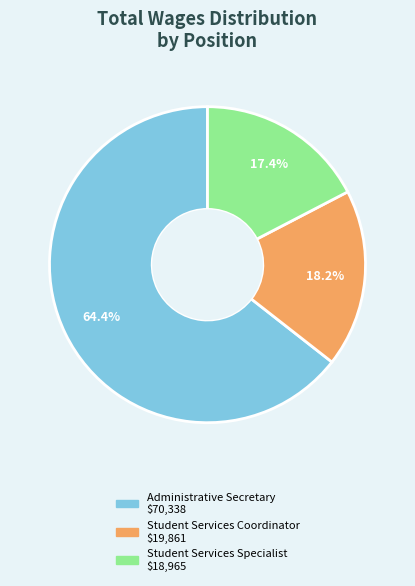

Do Student Services Specialist and Student Services Coordinator together represent more than half of the pie?

No